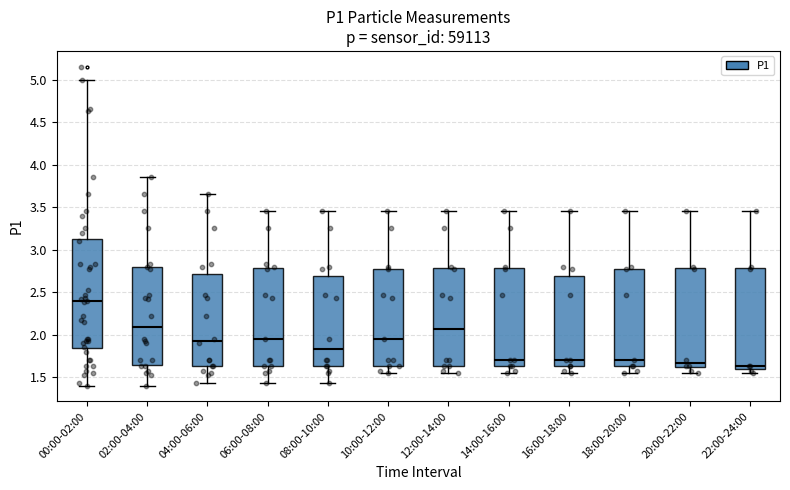

Which box has the highest median line?

00:00-02:00